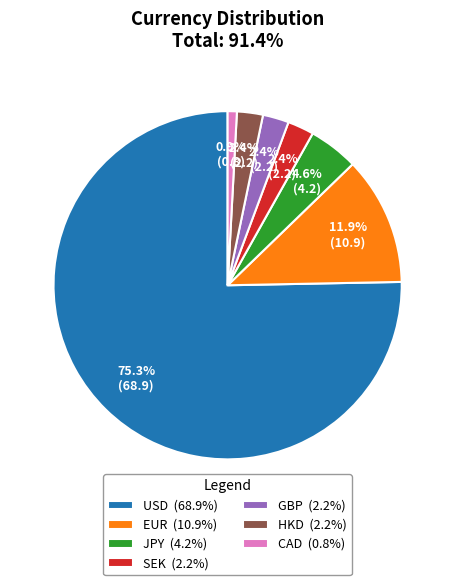

Which category has the smallest portion of the pie?

CAD (0.8%)